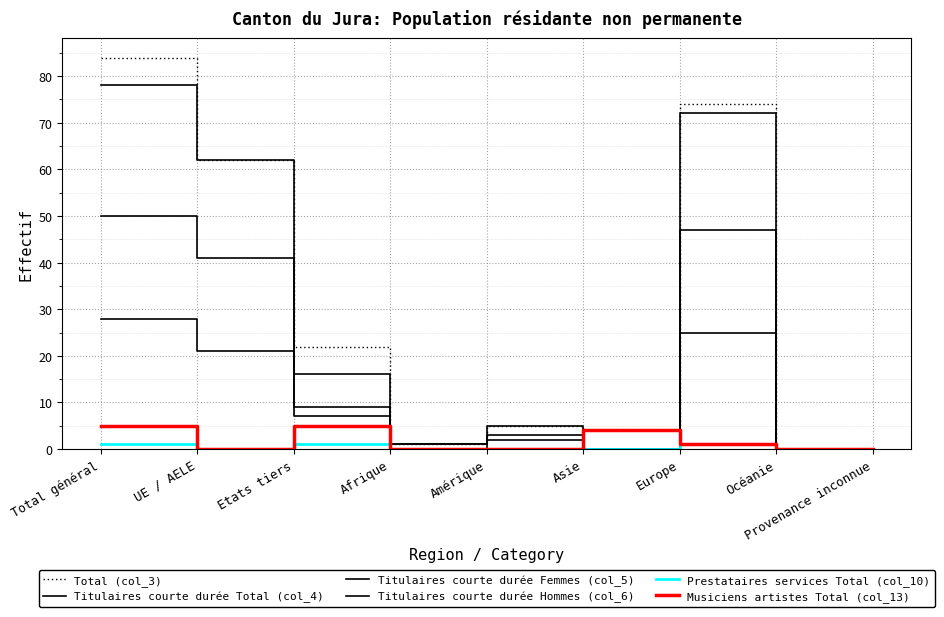

How many categories are shown in the chart?

9